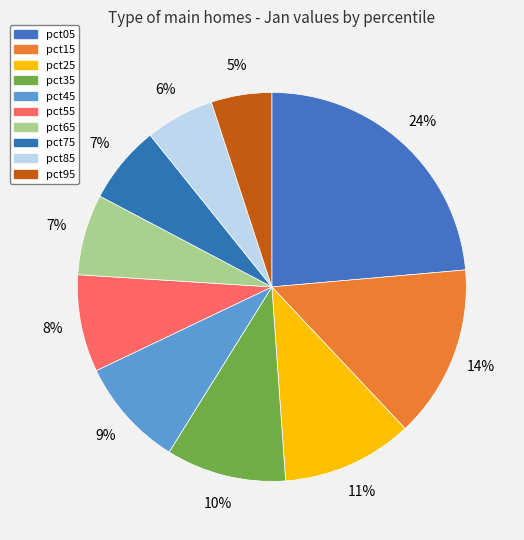

Count the number of slices in the pie.

10